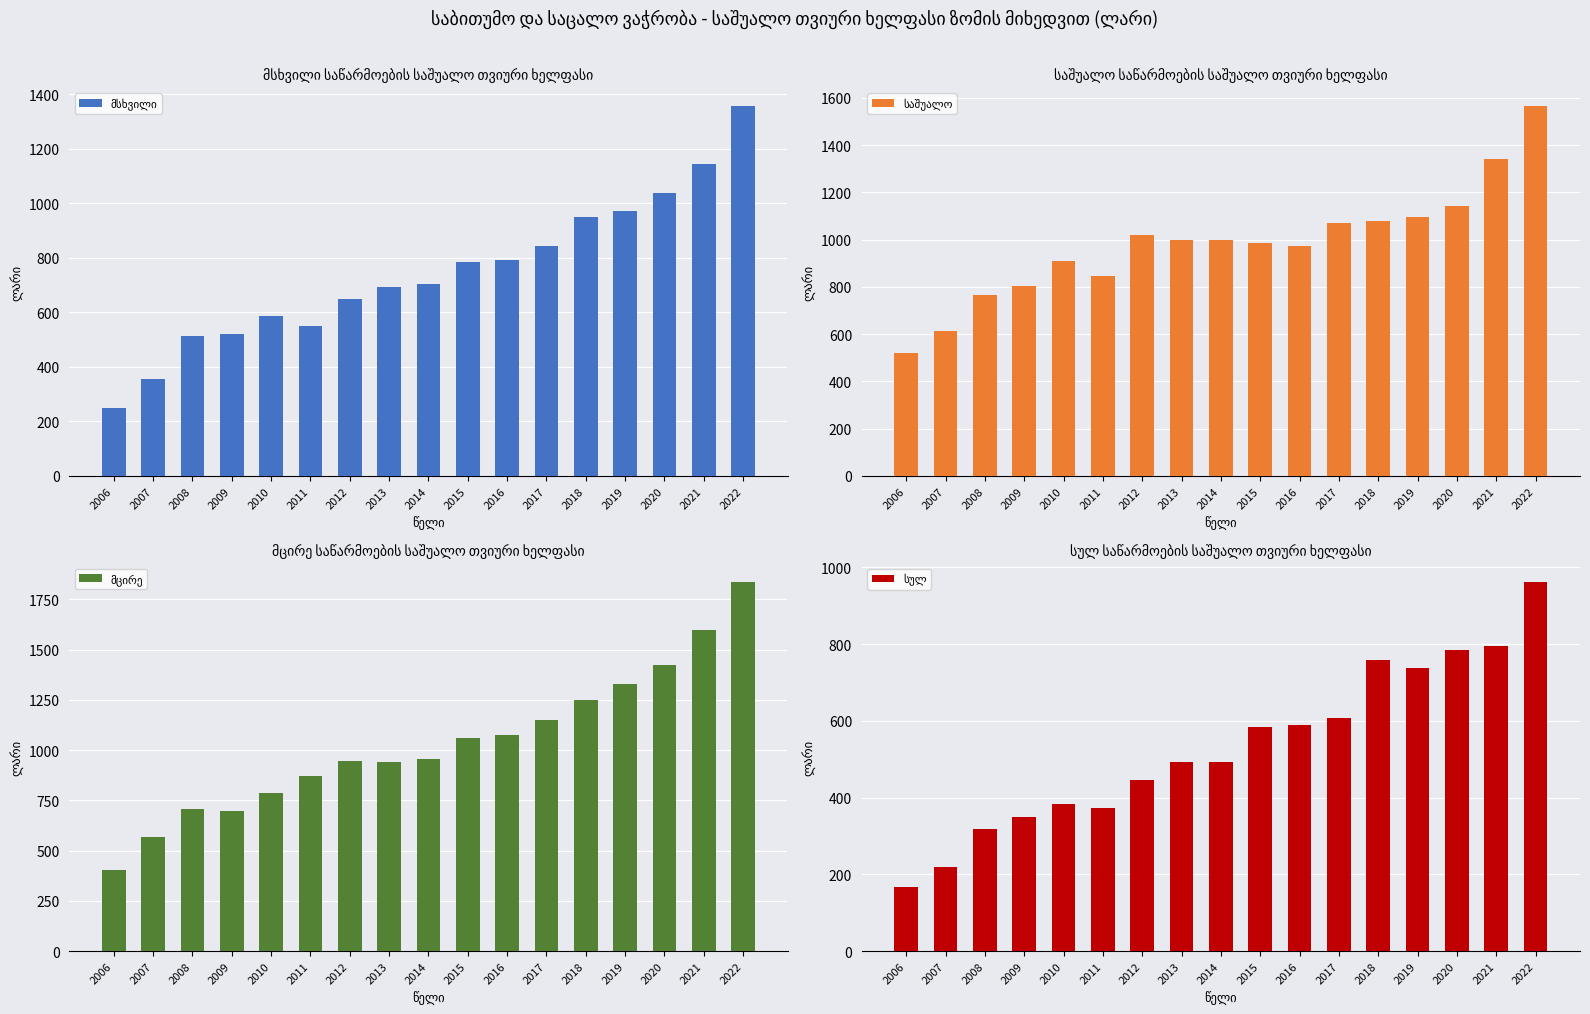

Rank the series by their maximum value, from lowest to highest.

სულ, მსხვილი, საშუალო, მცირე